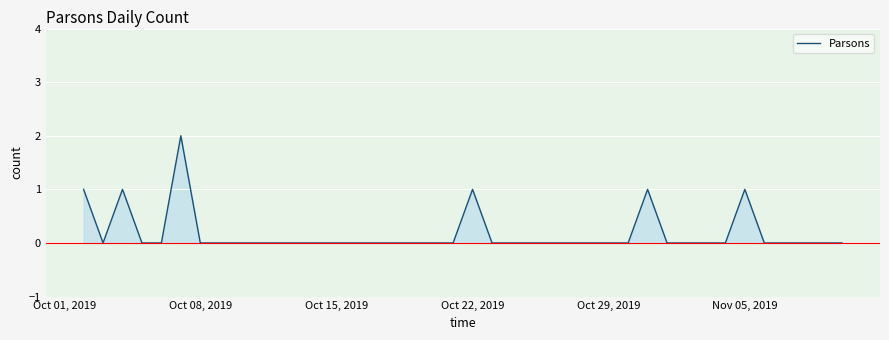

What is the difference between the maximum and minimum values?

2